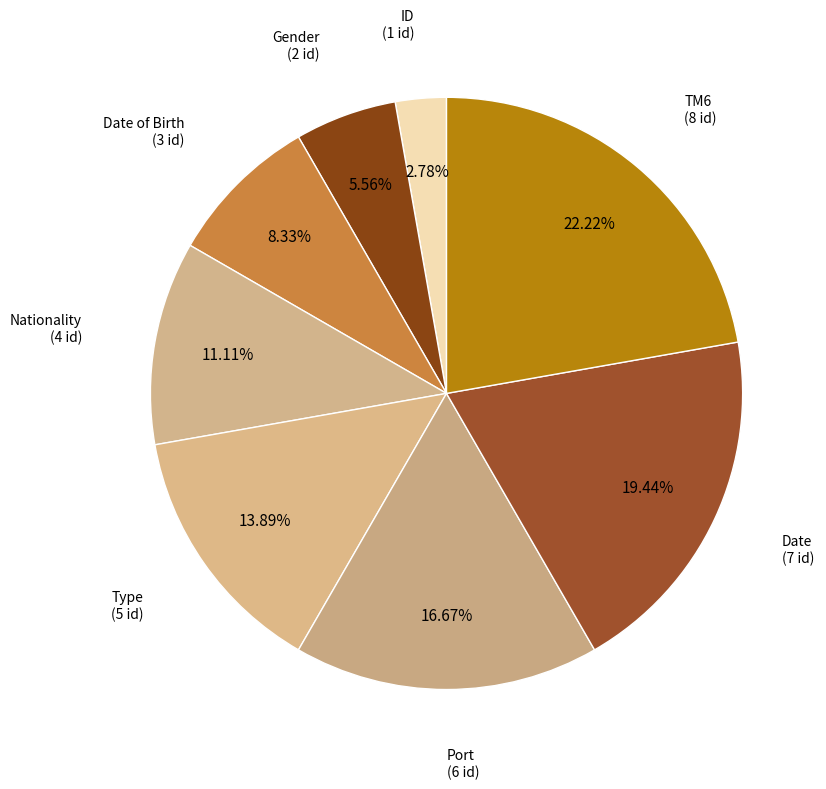

Count the number of slices in the pie.

8